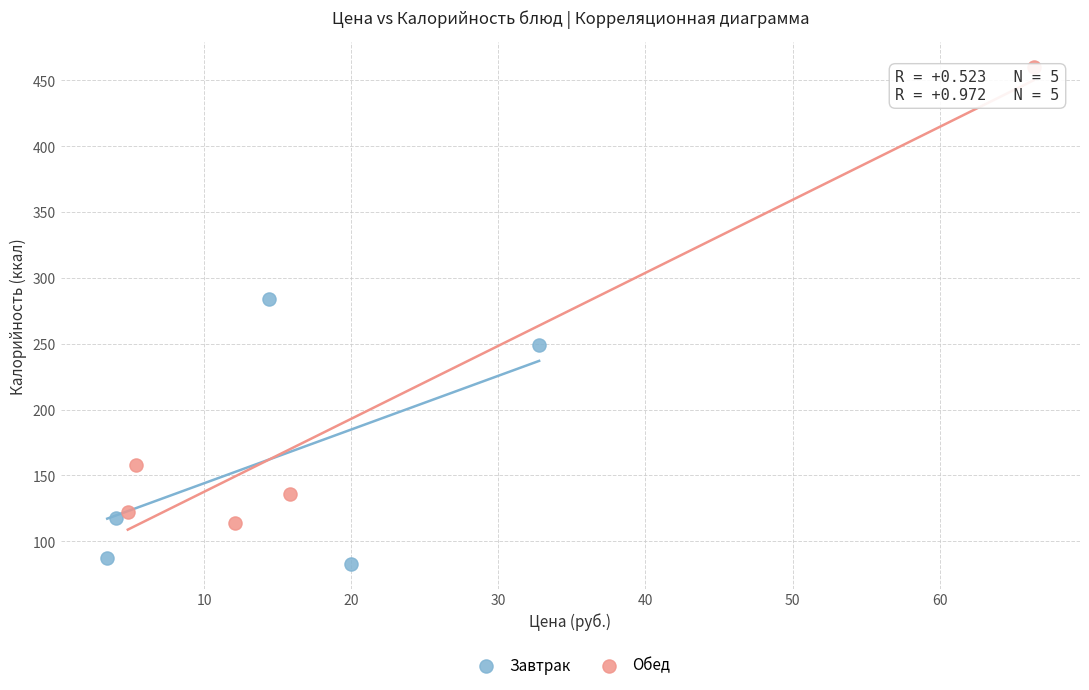

Which series reaches the minimum Y coordinate?

Завтрак